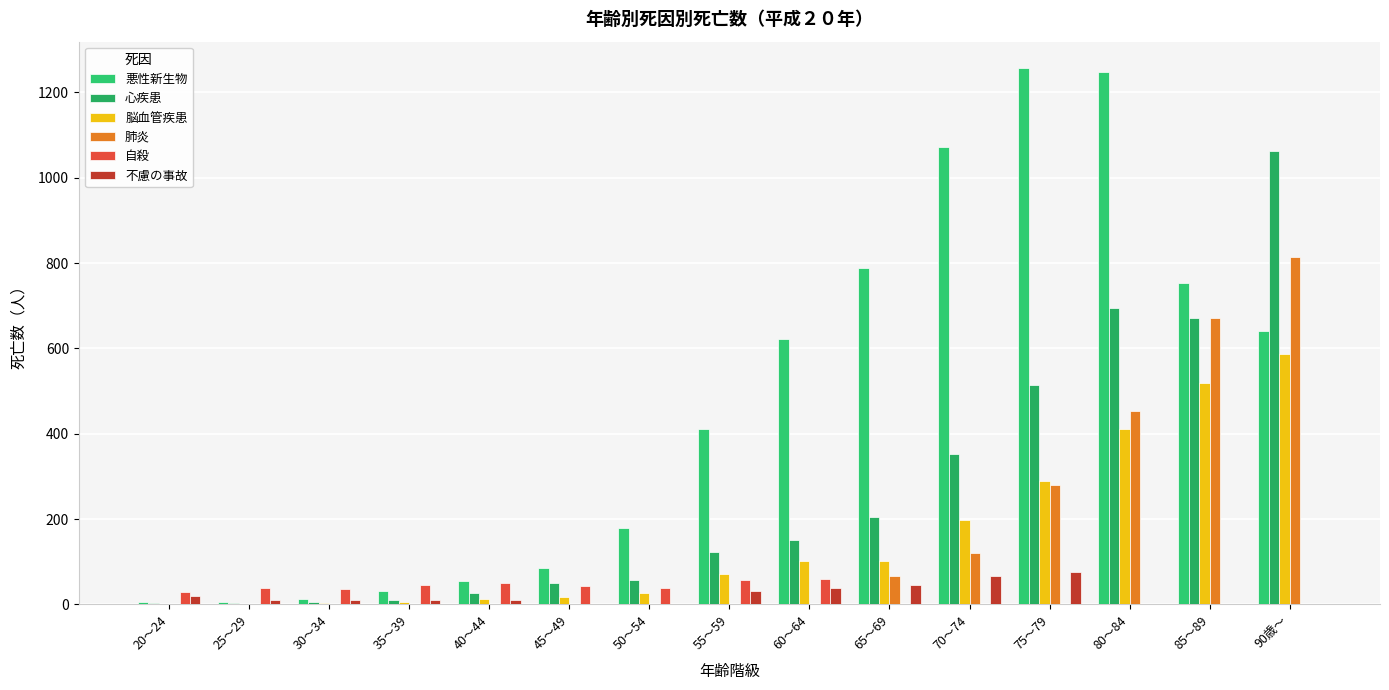

At which category is the sum across all series the highest?

90歳～